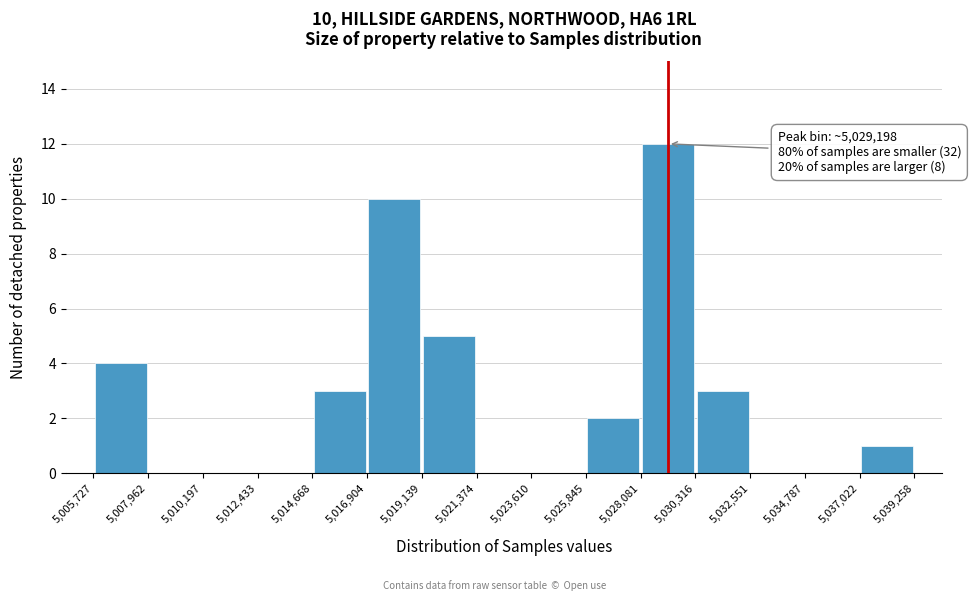

Over which range of the x-axis is the bar tallest?

5,028,081 to 5,030,316